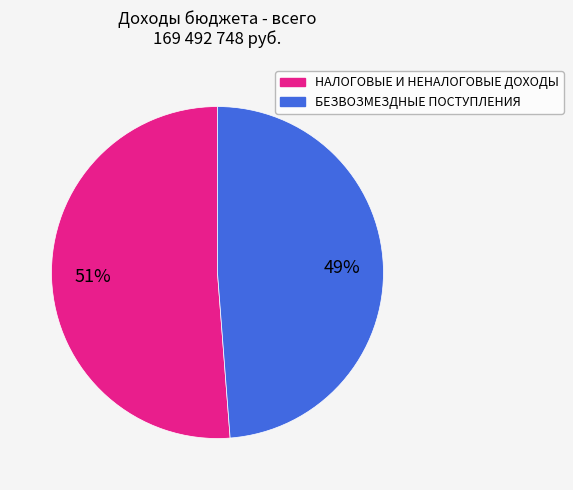

What is the ratio of the value at БЕЗВОЗМЕЗДНЫЕ ПОСТУПЛЕНИЯ to the value at НАЛОГОВЫЕ И НЕНАЛОГОВЫЕ ДОХОДЫ?

1.0